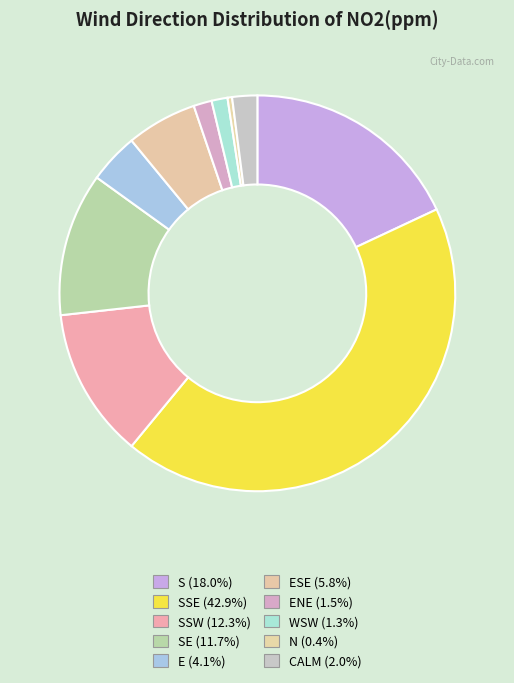

What is the largest slice in the pie chart?

SSE